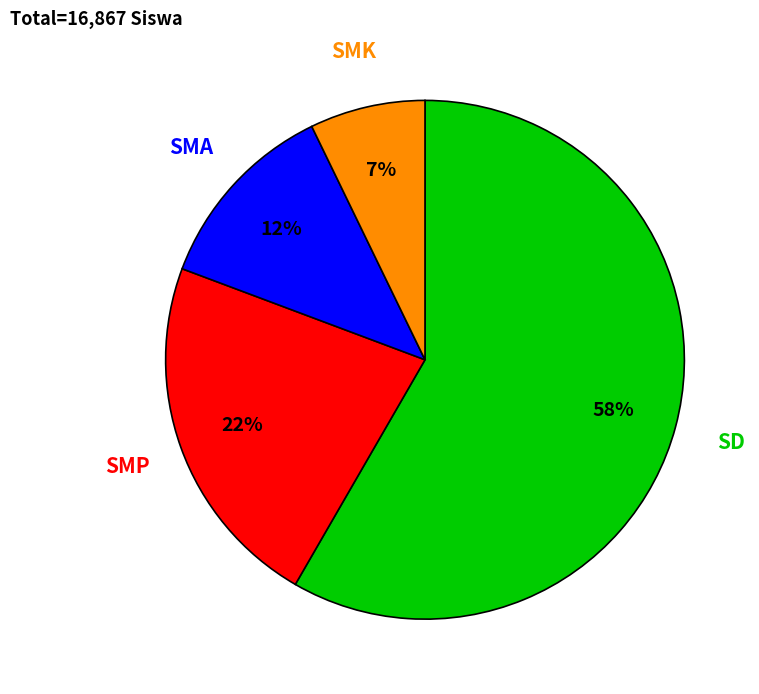

True or false: SD accounts for 65% of the total.

False